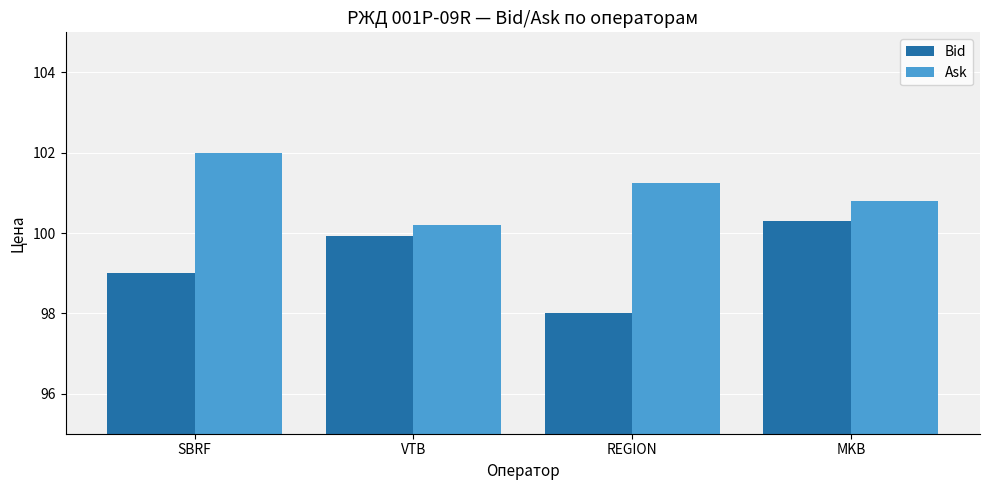

The value of Bid at MKB is 100.3. True or false?

True